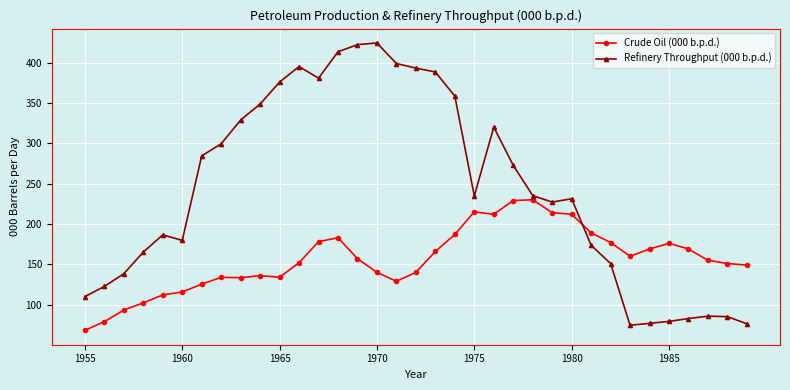

Which series ends up on top after the final intersection of Refinery Throughput (000 b.p.d.) and Crude Oil (000 b.p.d.)?

Crude Oil (000 b.p.d.)